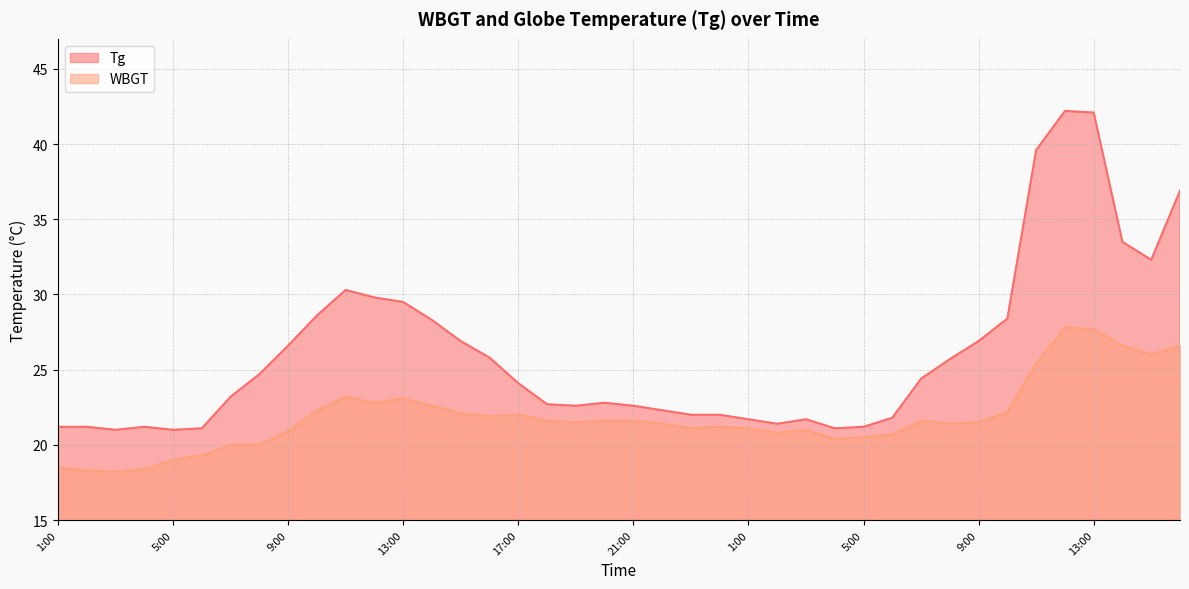

Which series has the largest total across all categories?

Tg